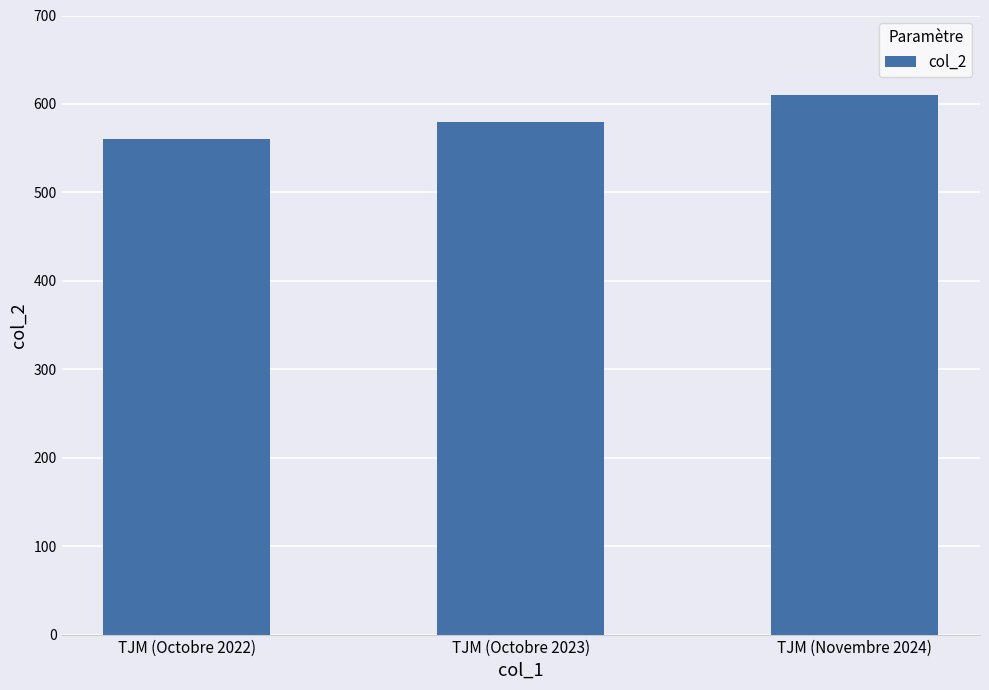

Reading left to right, list all the values displayed in this chart.

560	580	610